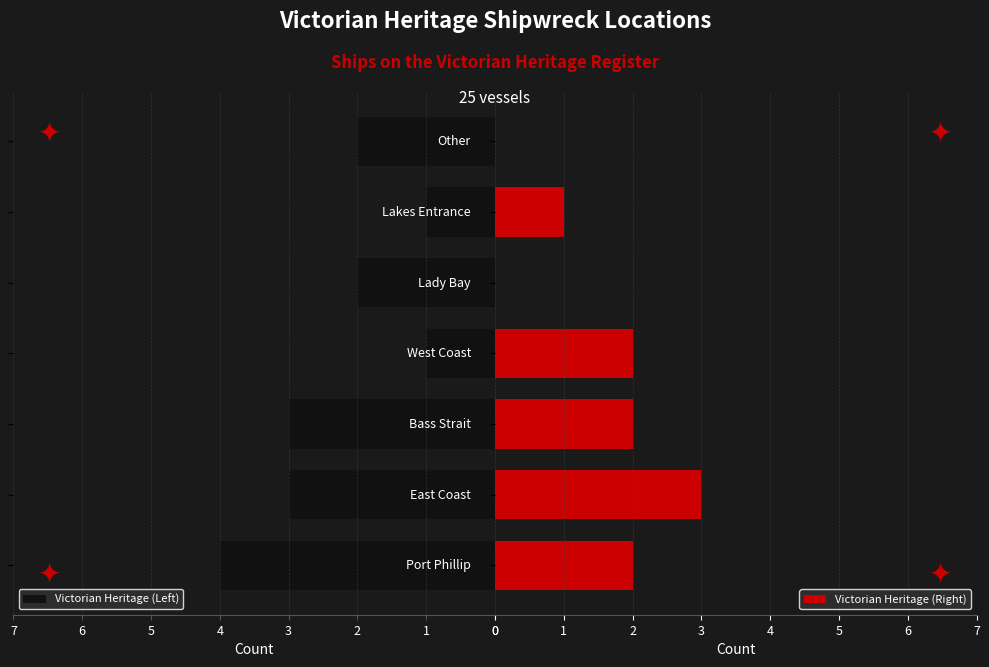

Which series has the largest total across all categories?

Victorian Heritage (Left)